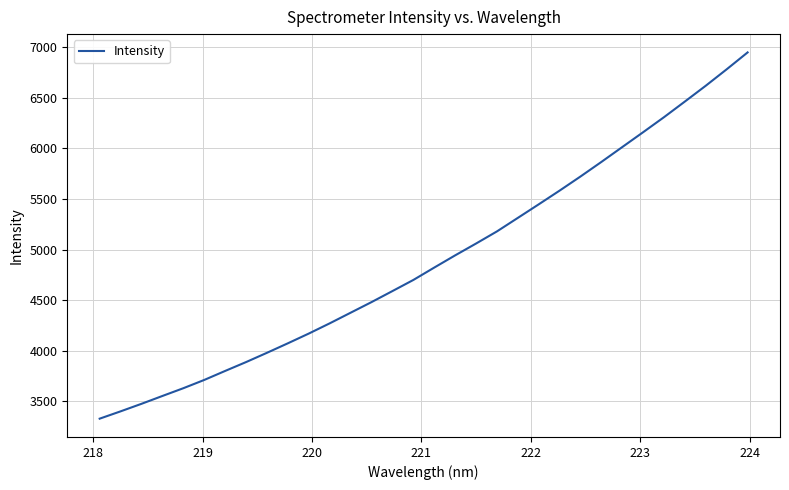

True or false: the data has more than 0 interior local peaks.

False